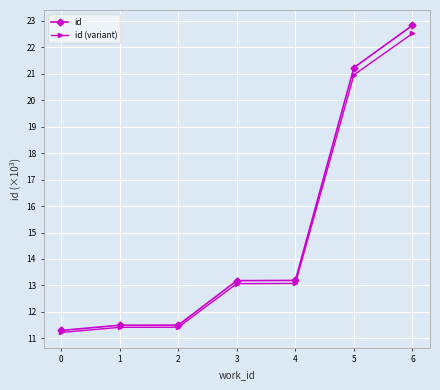

What is the difference between the maximum and second lowest values in the id (variant) series?

11.1